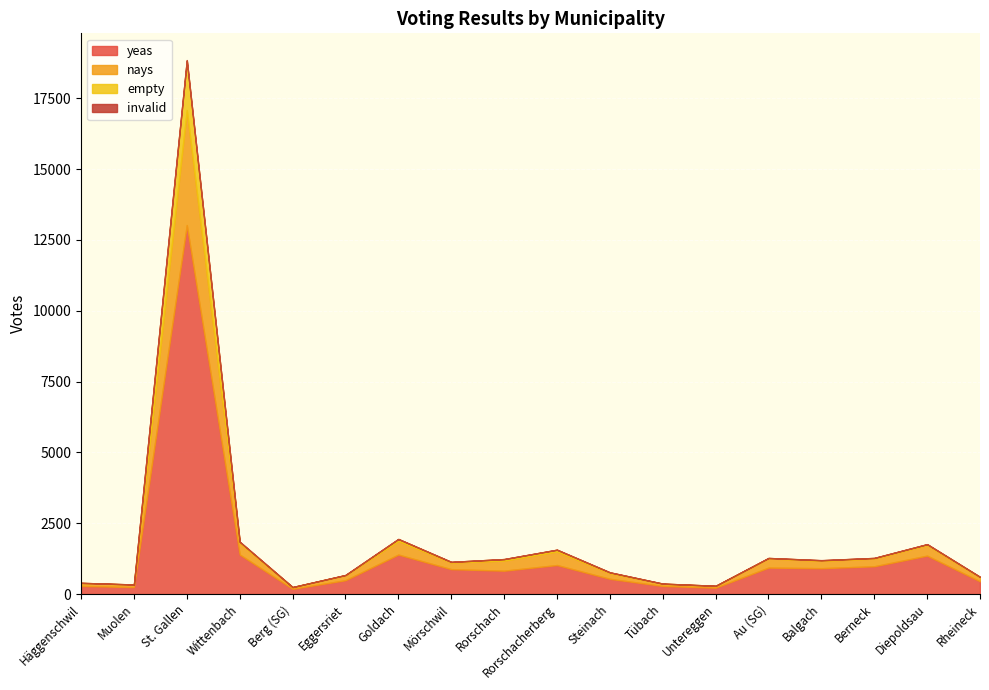

What is the spread (max minus min) of values at Muolen?

246